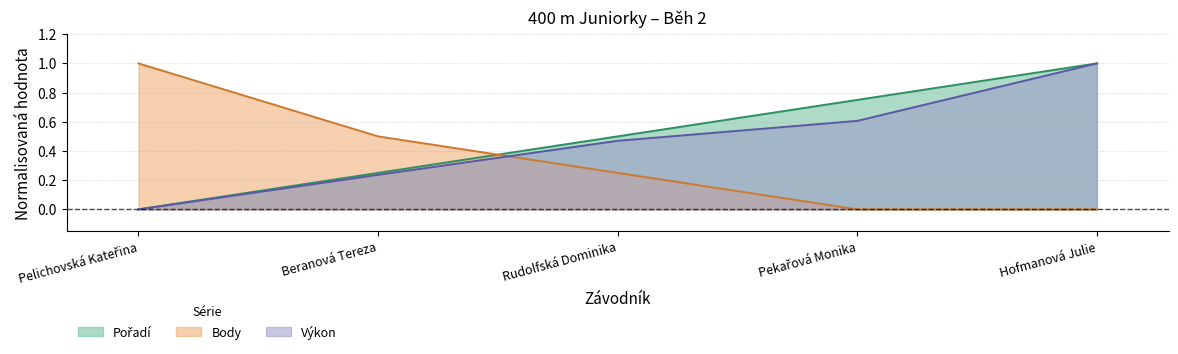

What is the difference between the maximum and minimum values in the Pořadí series?

1.0